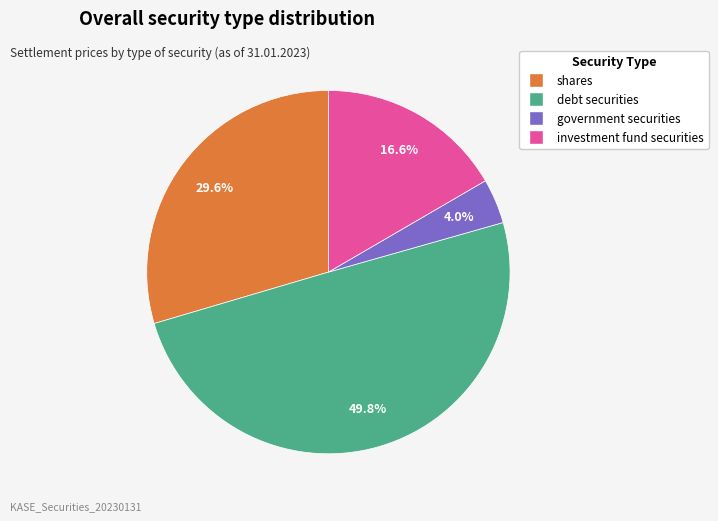

Does government securities account for over 50% of the chart?

No